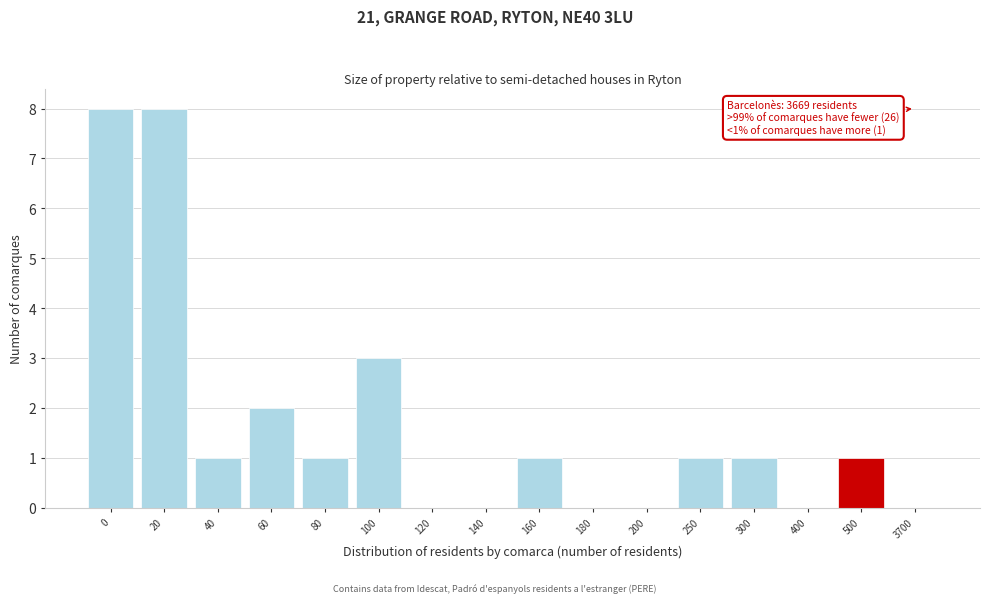

Reading left to right, what are all the values shown in this chart?

0=8	20=8	40=1	60=2	80=1	100=3	120=0	140=0	160=1	180=0	200=0	250=1	300=1	400=0	500=1	3700=0